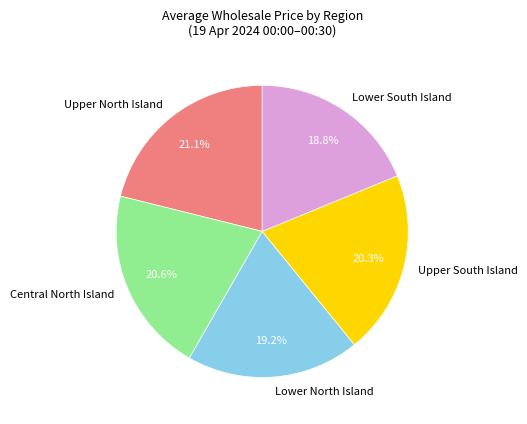

Which has a higher value, Lower South Island or Upper North Island?

Upper North Island